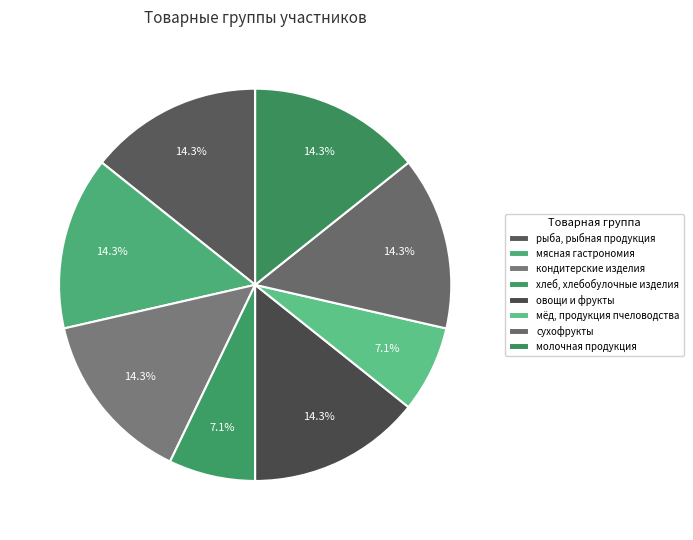

Does сухофрукты account for over 50% of the chart?

No